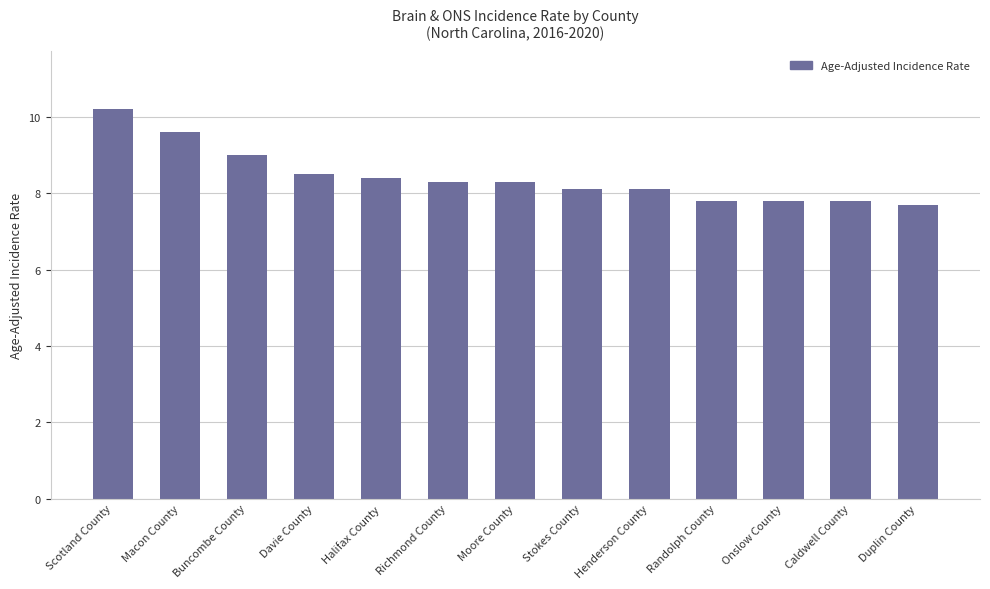

Where does the data first go above 8?

Scotland County